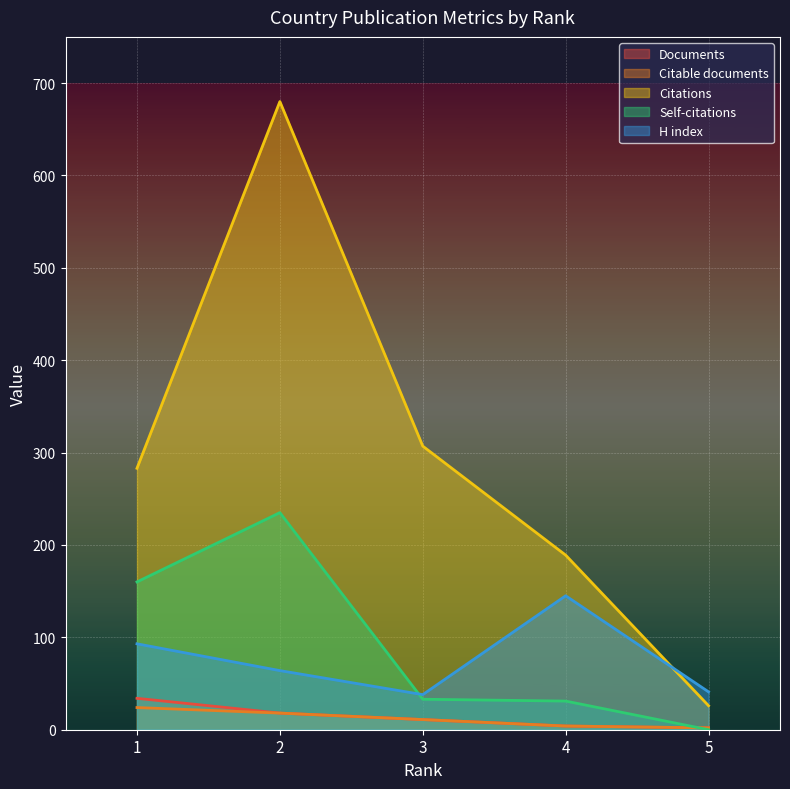

True or false: Citations has more than 0 interior local peaks.

True